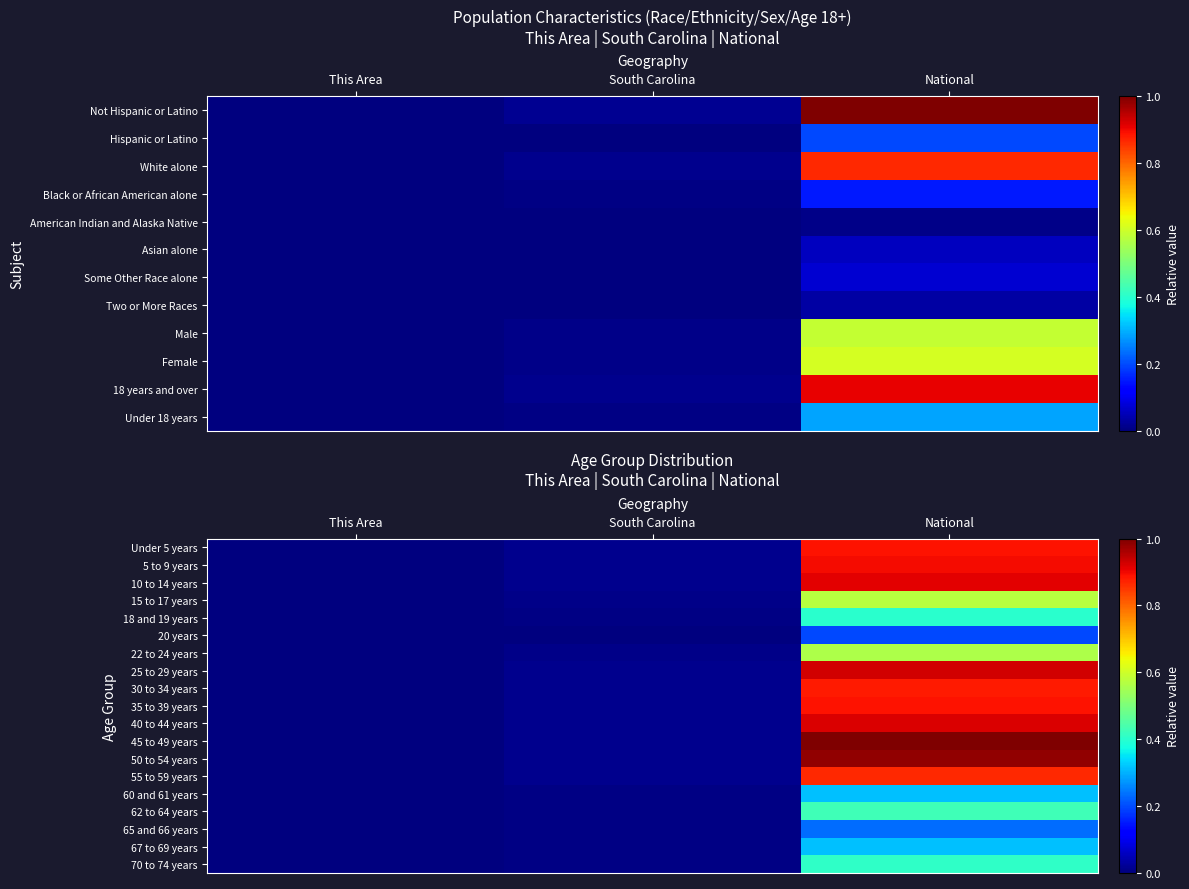

Which label corresponds to the smallest value in the chart?

This Area